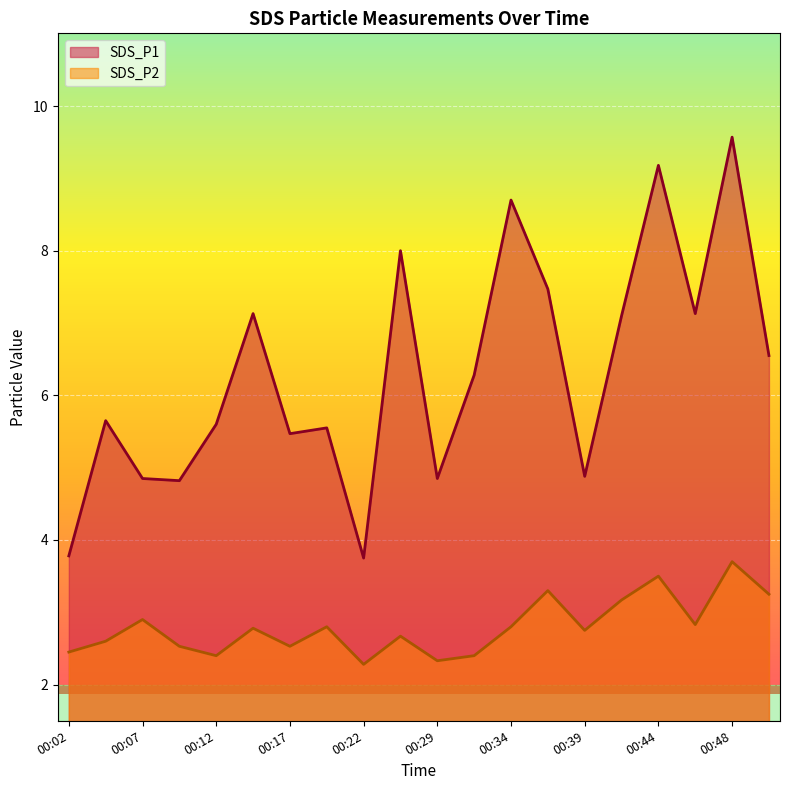

What is the difference between the SDS_P1 values at 00:22 and 00:19?

1.8